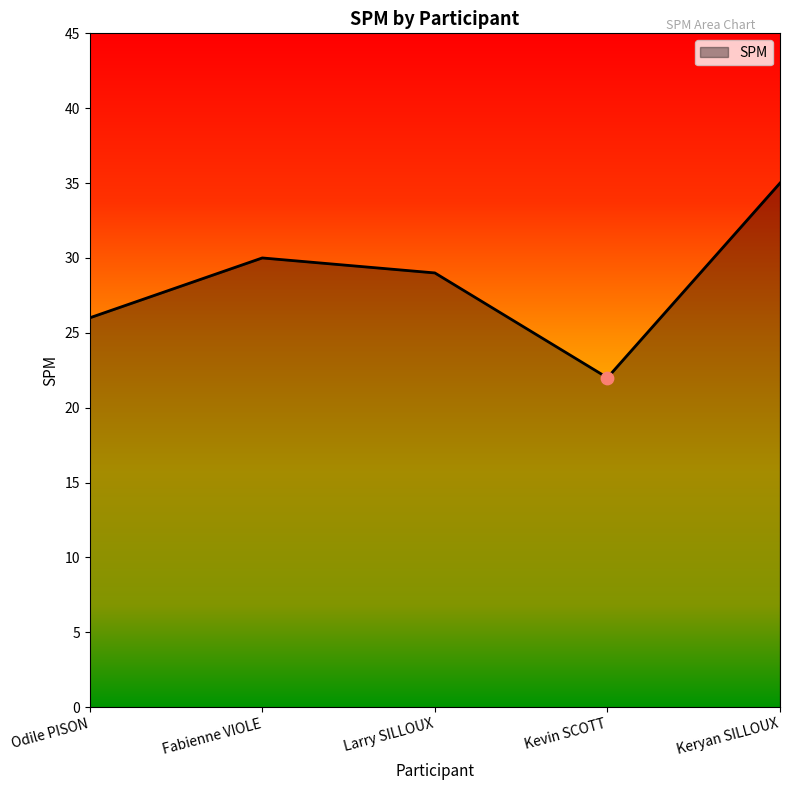

What is the ratio of the value at Kevin SCOTT to the value at Keryan SILLOUX?

0.6